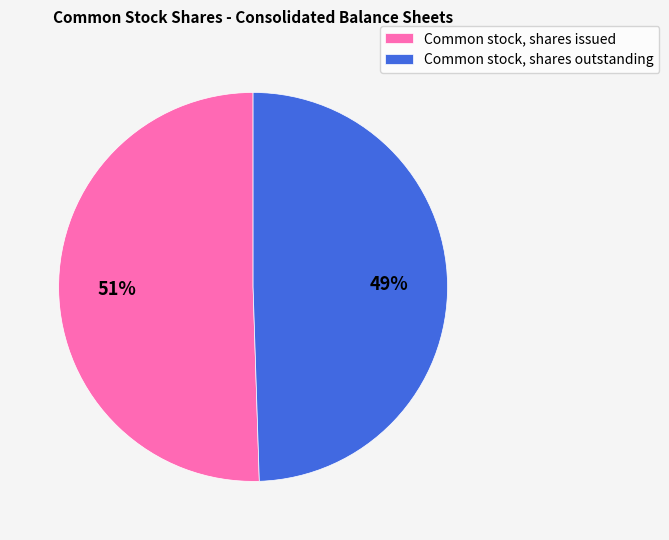

To the nearest percent, what is the average slice percentage?

50%